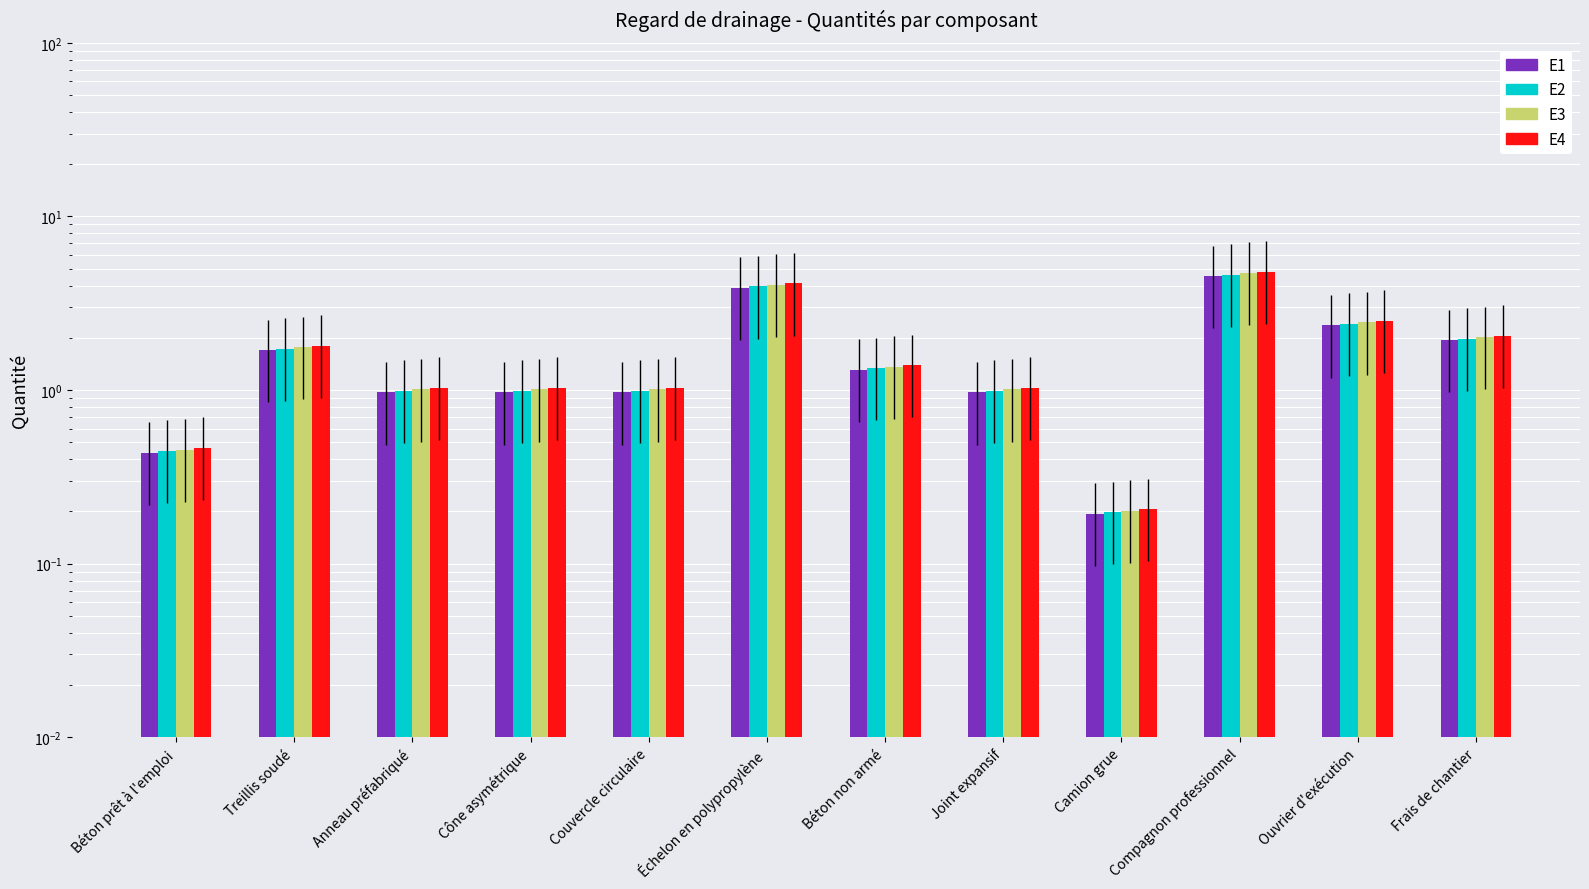

Count the number of categories in the chart.

12